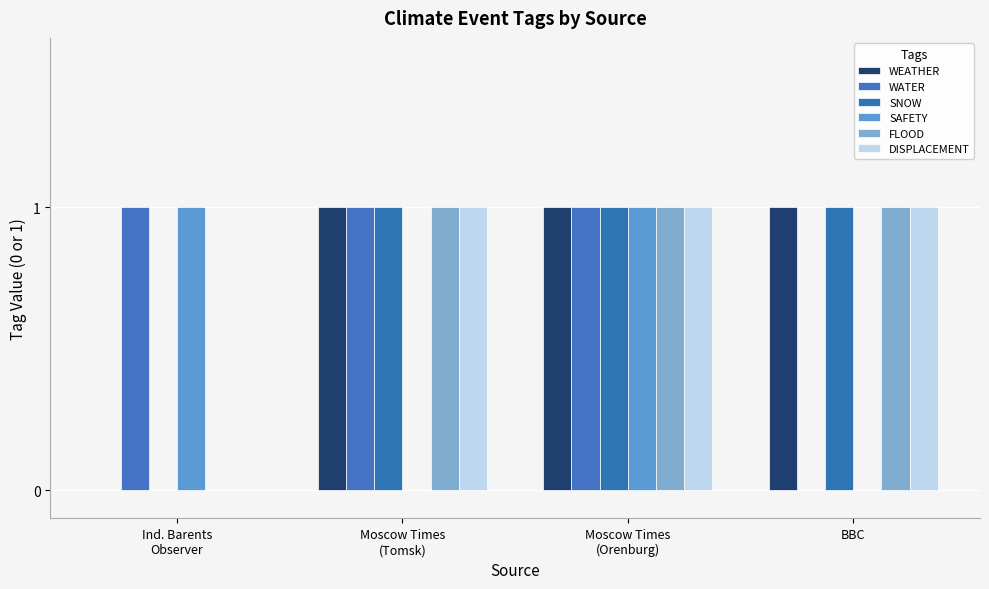

What is the highest value of the WATER series?

1